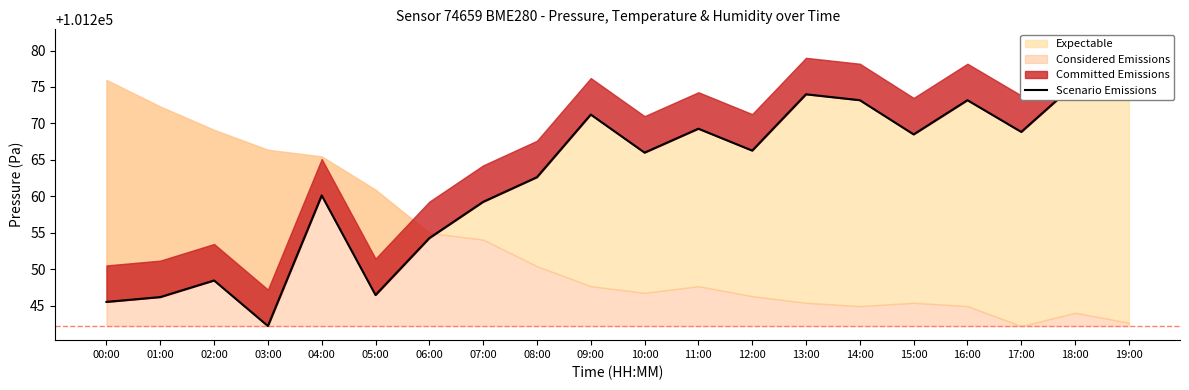

How many interior local valleys (lower than both neighbors) does the data have?

6